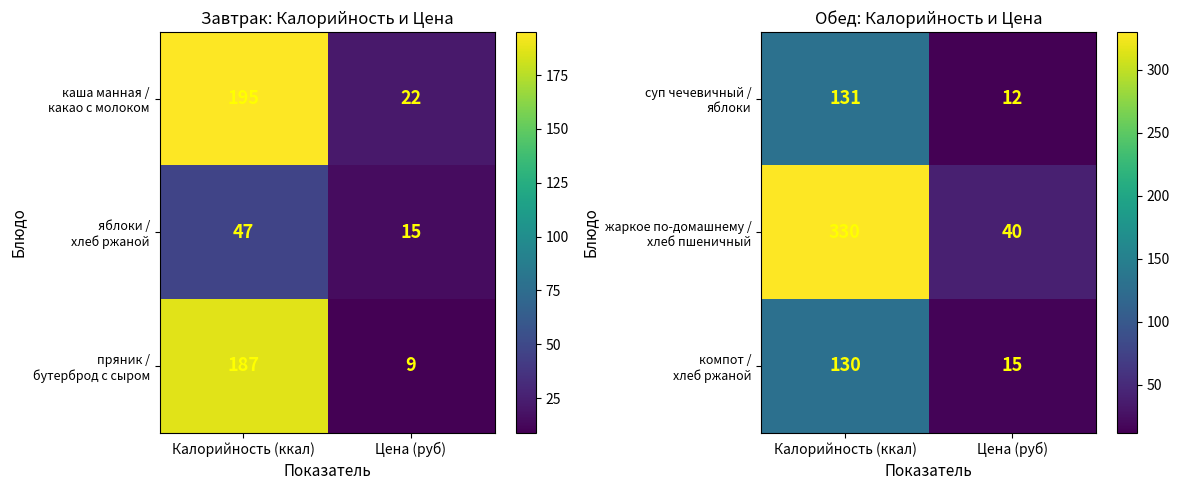

Is the value of суп чечевичный / яблоки at Калорийность (ккал) greater than the value of жаркое по-домашнему / хлеб пшеничный at Цена (руб)?

Yes